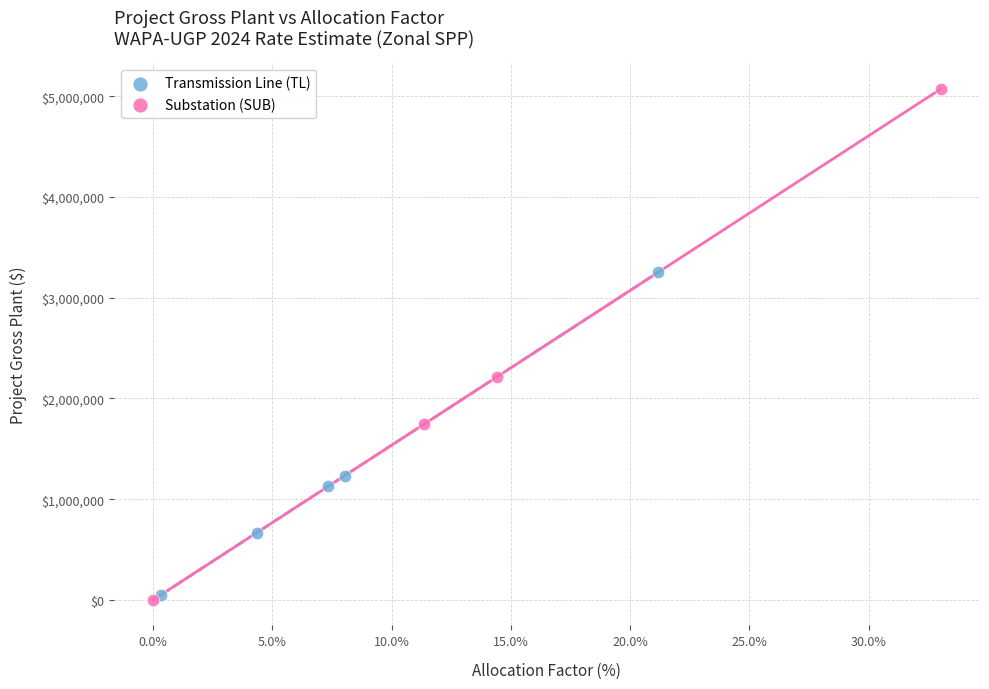

Which series has the widest spread of Y values?

Substation (SUB)